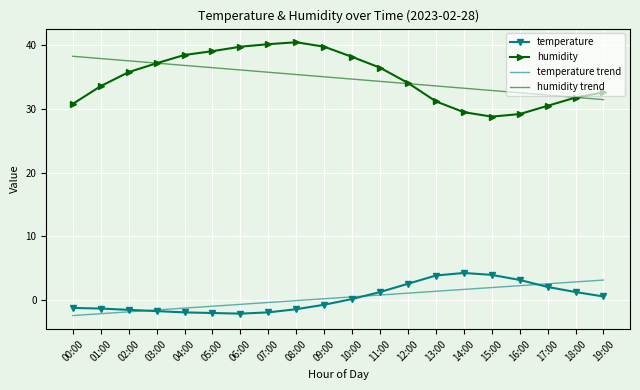

Which series has the largest range (max minus min)?

humidity